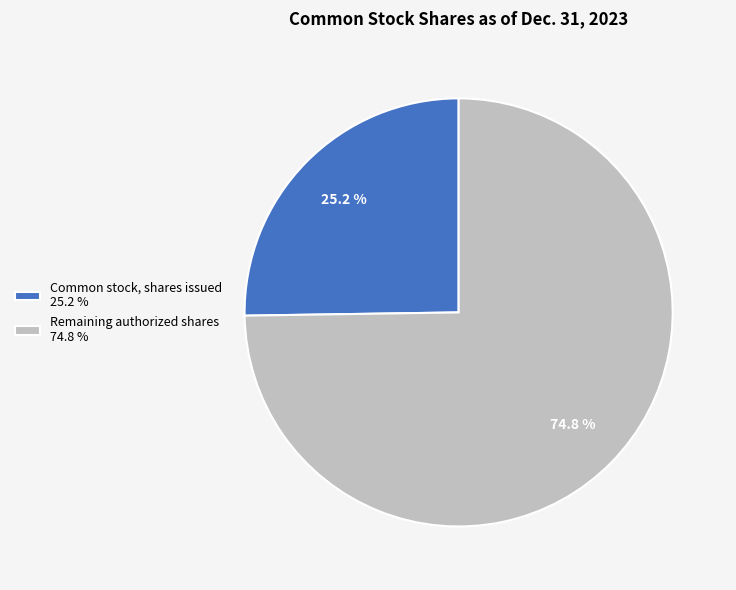

Combined, what portion of the pie is Common stock, shares issued 25.2 % and Remaining authorized shares 74.8 %?

100.0%